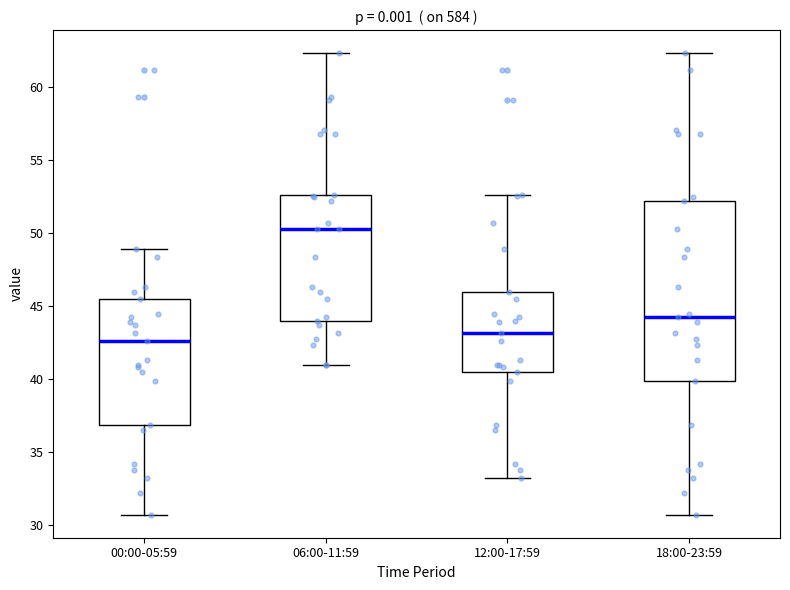

Comparing the boxes themselves (not the whiskers), which one is the tallest?

18:00-23:59